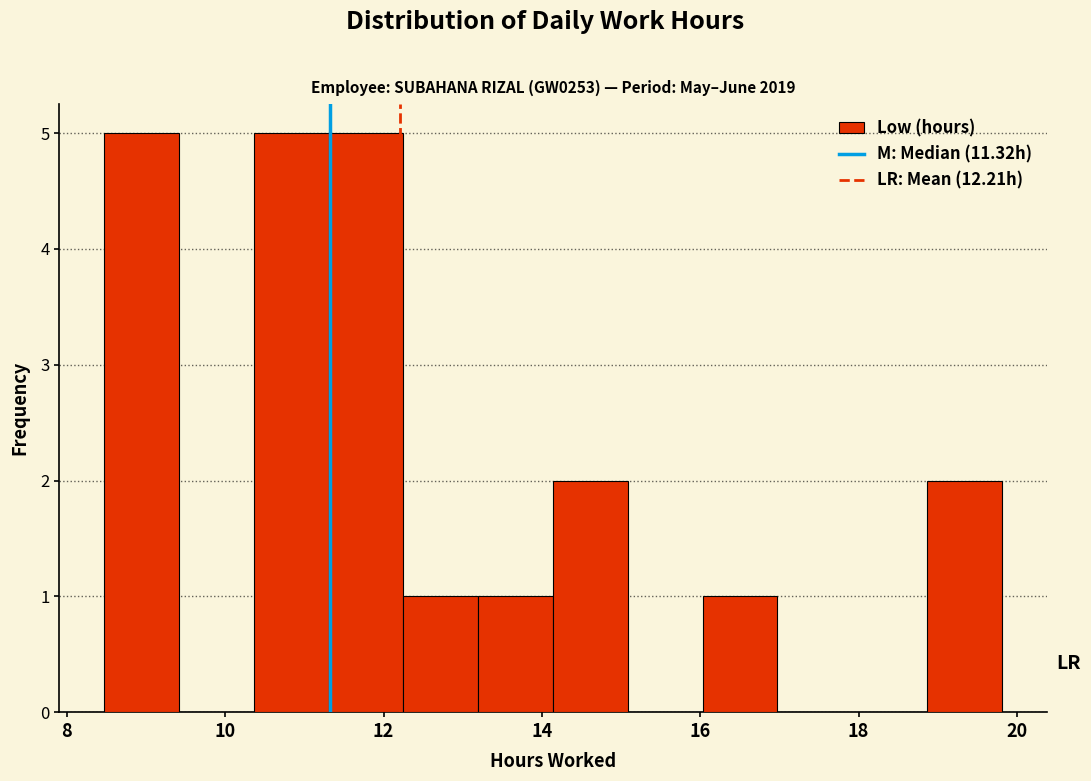

Reading left to right, list every bar in this chart as the range it spans on the x-axis followed by its height. Neither the bar edges nor the heights are printed on the chart, so give them approximately, as read against the axes.

8.4 to 9.4: 5
9.4 to 10.4: 0
10.4 to 11.4: 5
11.4 to 12.2: 5
12.2 to 13.2: 1
13.2 to 14.2: 1
14.2 to 15.0: 2
15.0 to 16.0: 0
16.0 to 17.0: 1
17.0 to 18.0: 0
18.0 to 18.8: 0
18.8 to 19.8: 2